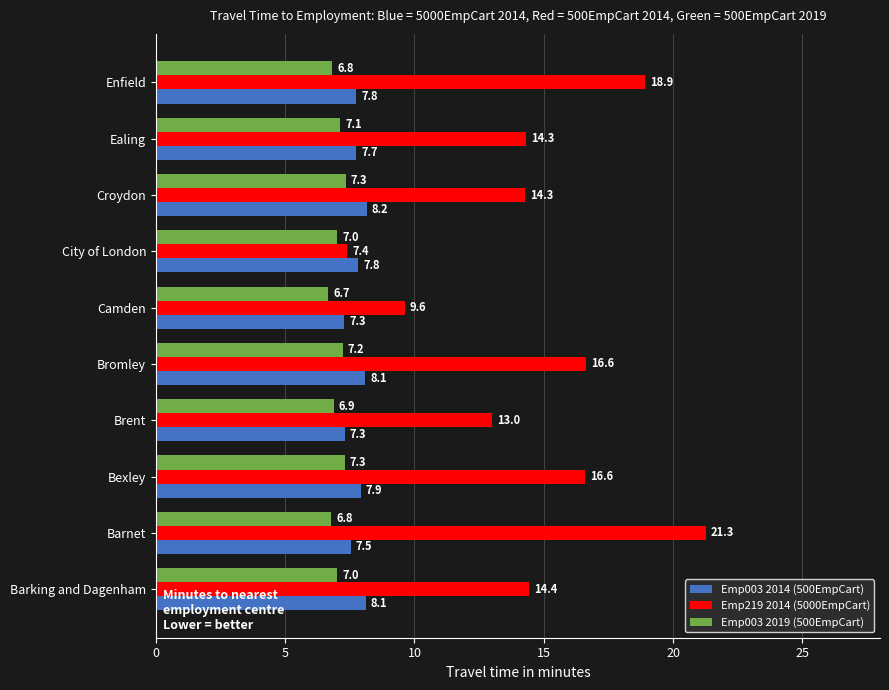

At which category does the chart reach its minimum across all series?

Camden